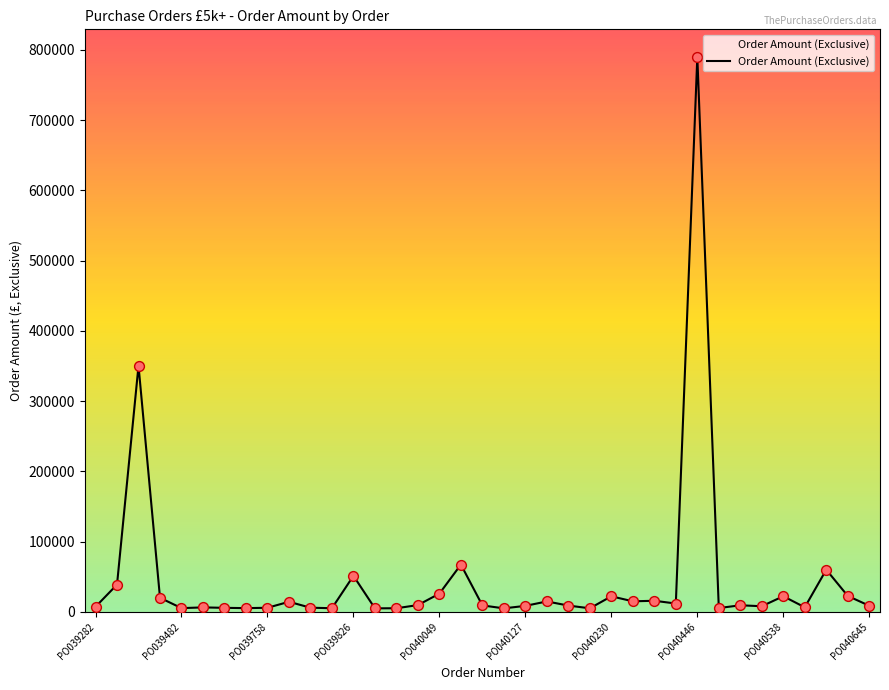

What is the greatest value displayed?

789600.0